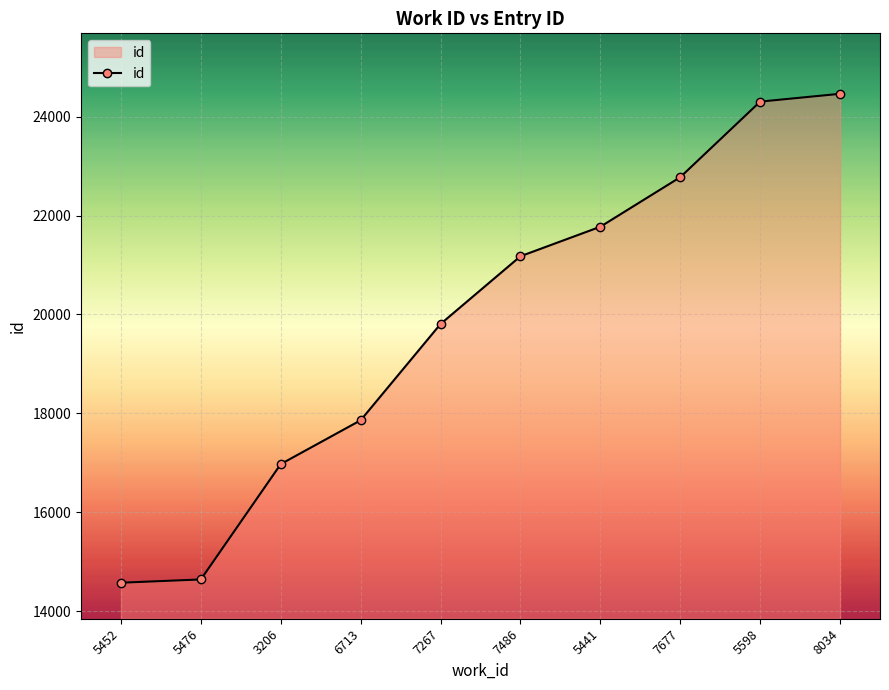

What is the sum of the values at 5452 and 8034?

39038